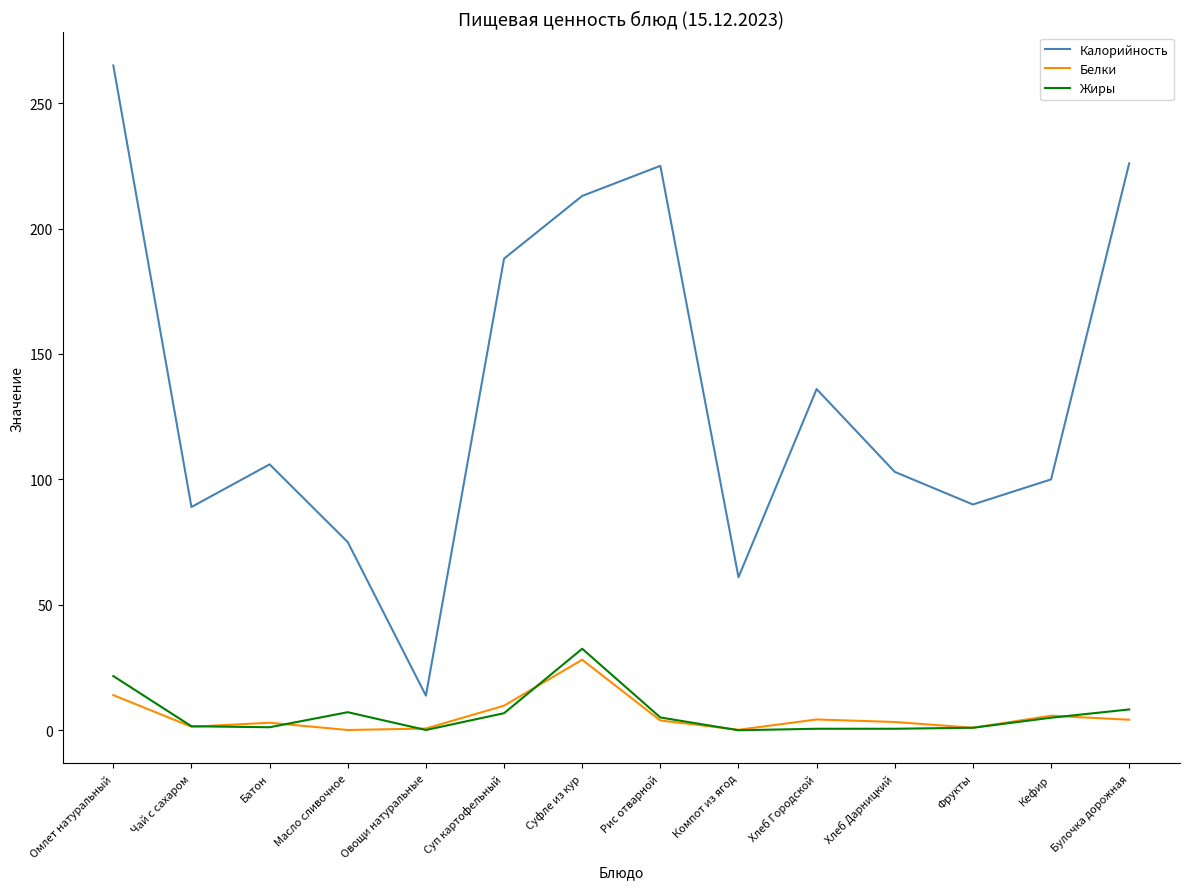

True or false: Калорийность has more than 0 interior local peaks.

True